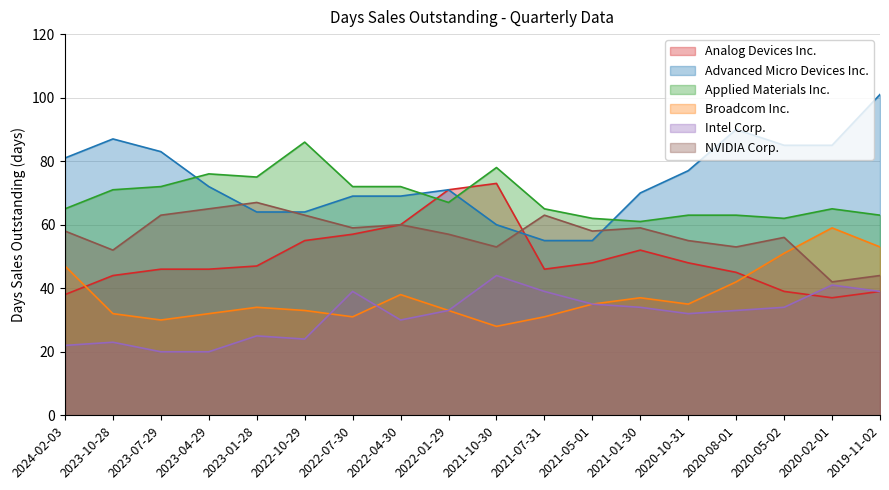

What is the difference between the Broadcom Inc. values at 2021-05-01 and 2020-08-01?

7